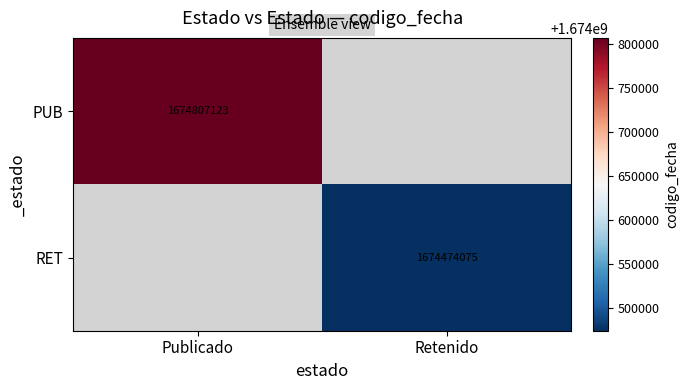

Is the value of PUB at Publicado greater than the value of RET at Retenido?

Yes